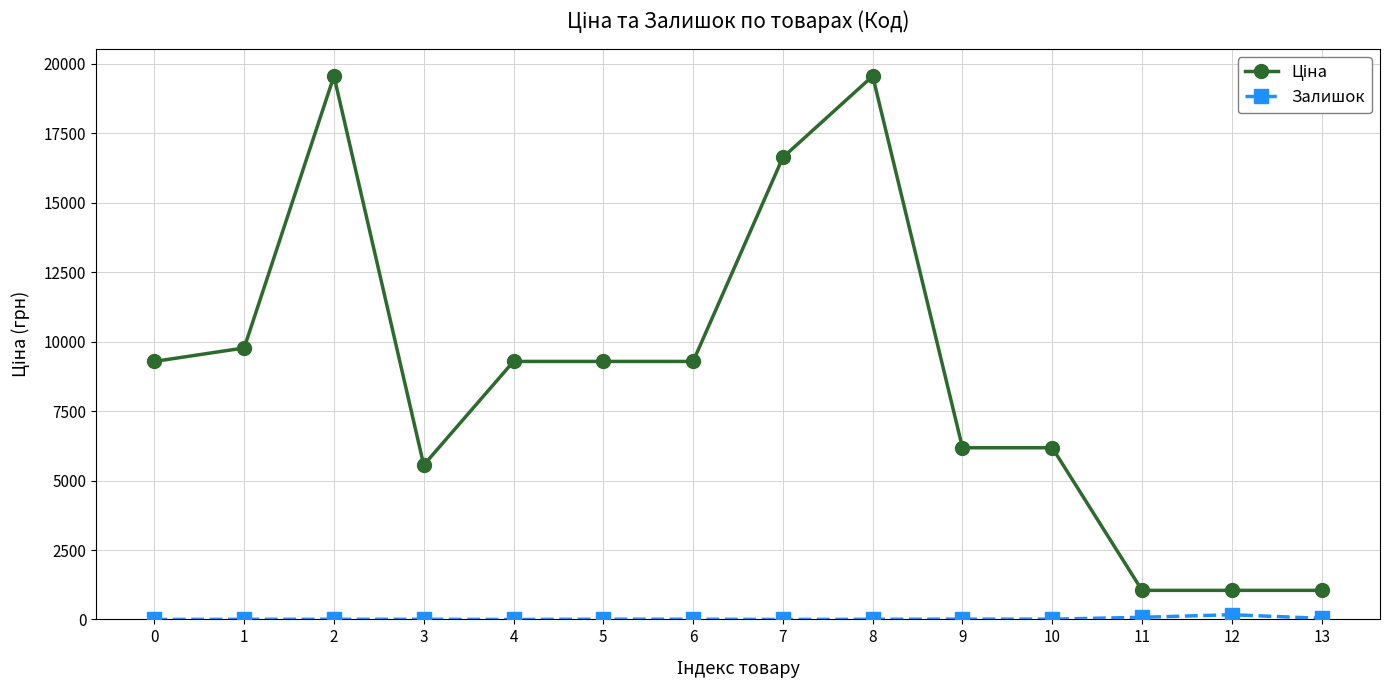

What is the maximum value shown in the chart?

19564.9